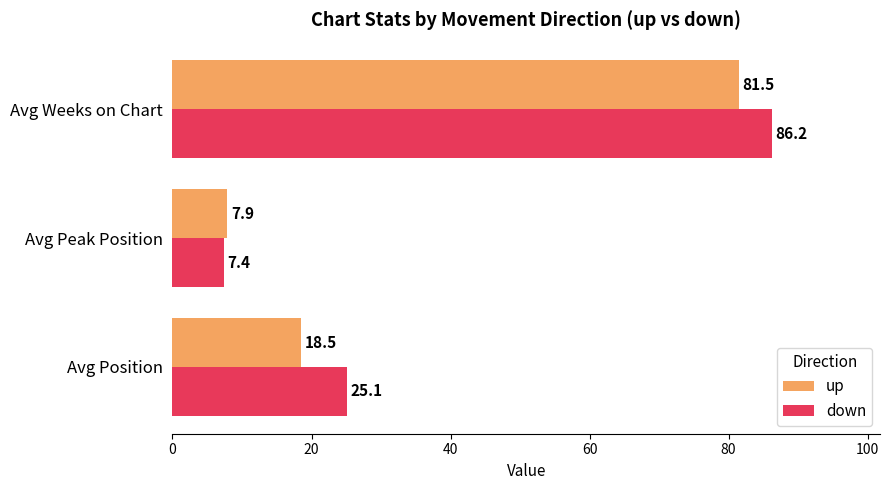

Rank the series by their maximum value, from lowest to highest.

up, down